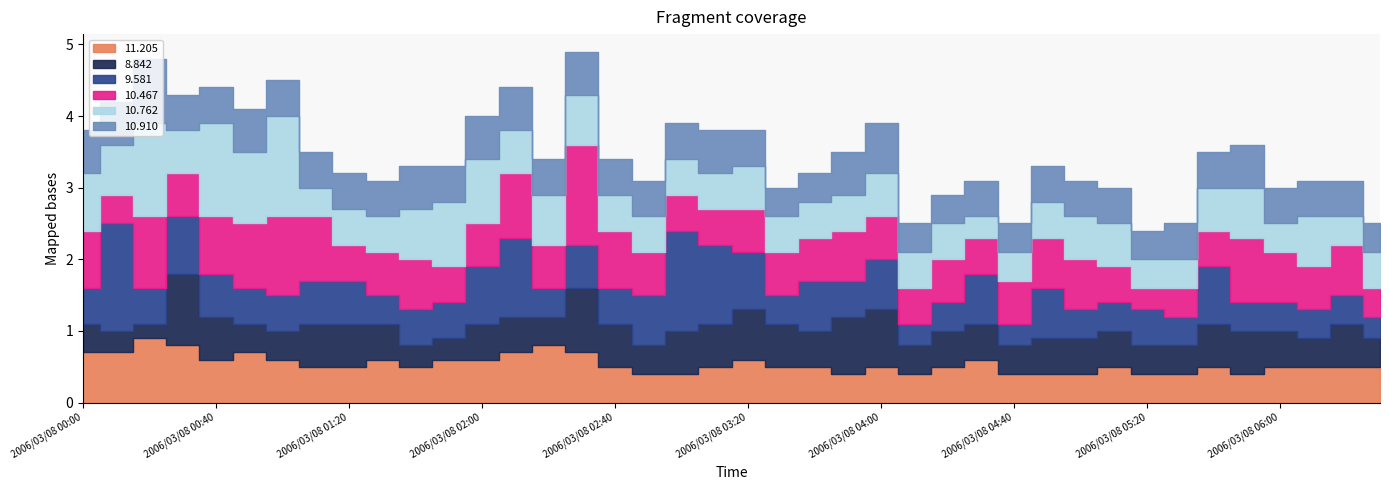

How many intersections are there between   9.581 and   8.842?

12